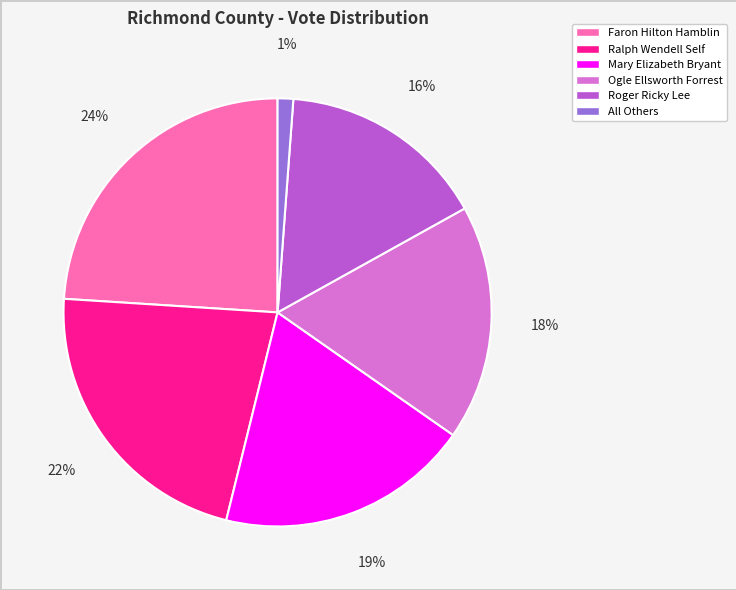

What is the ratio of the value at Ralph Wendell Self to the value at Roger Ricky Lee?

1.4